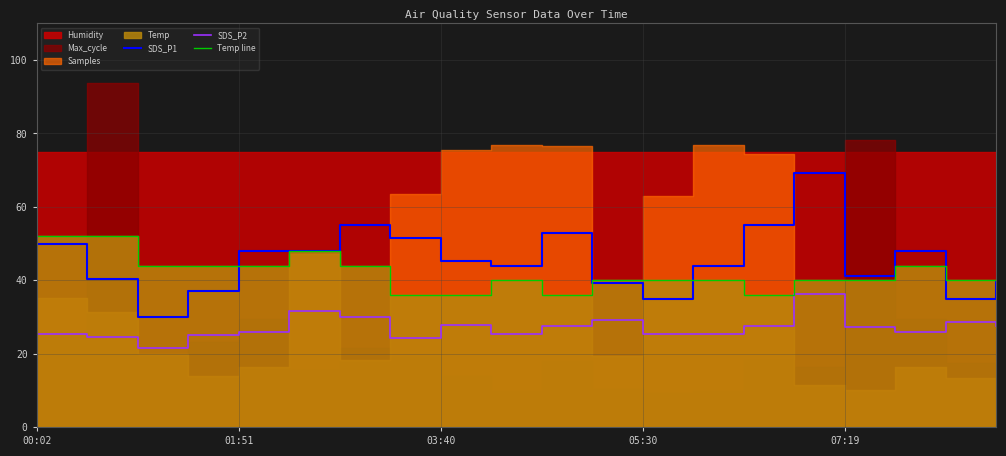

True or false: SDS_P1 has a value of 11.8 at 01:51.

False